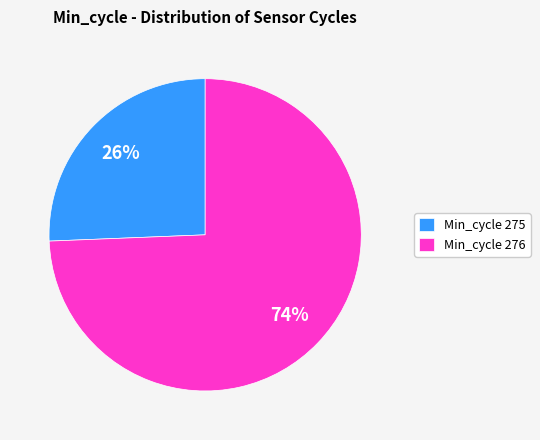

The Min_cycle 275 slice represents 32% of the pie. True or false?

False